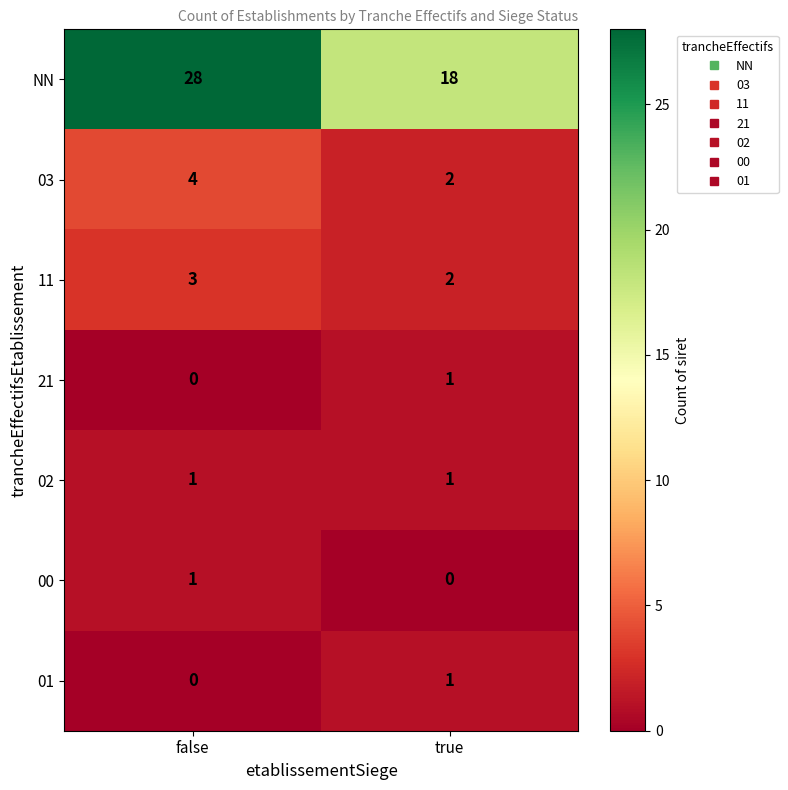

What is the average value of the NN series?

23